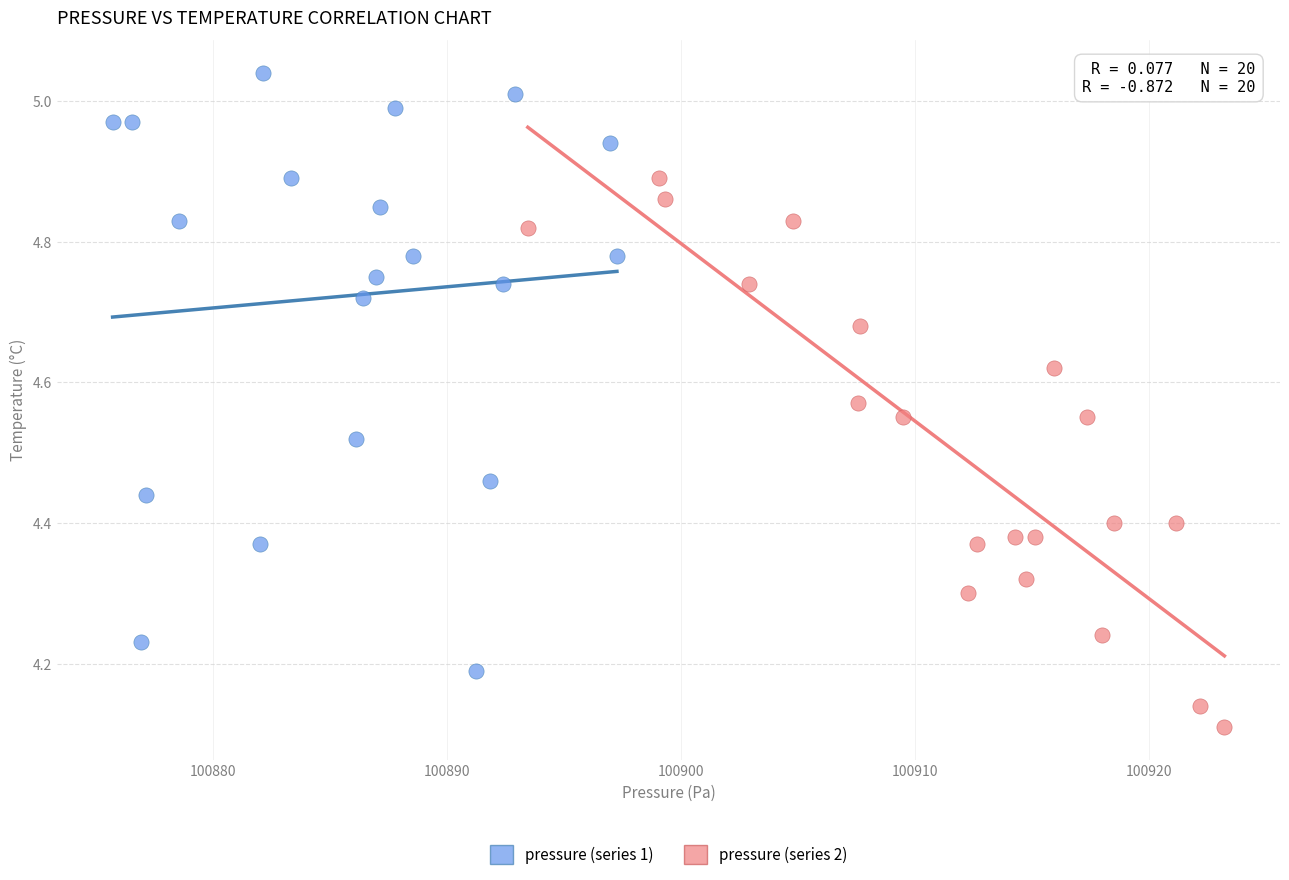

Which series reaches the minimum Y coordinate?

pressure (series 2)